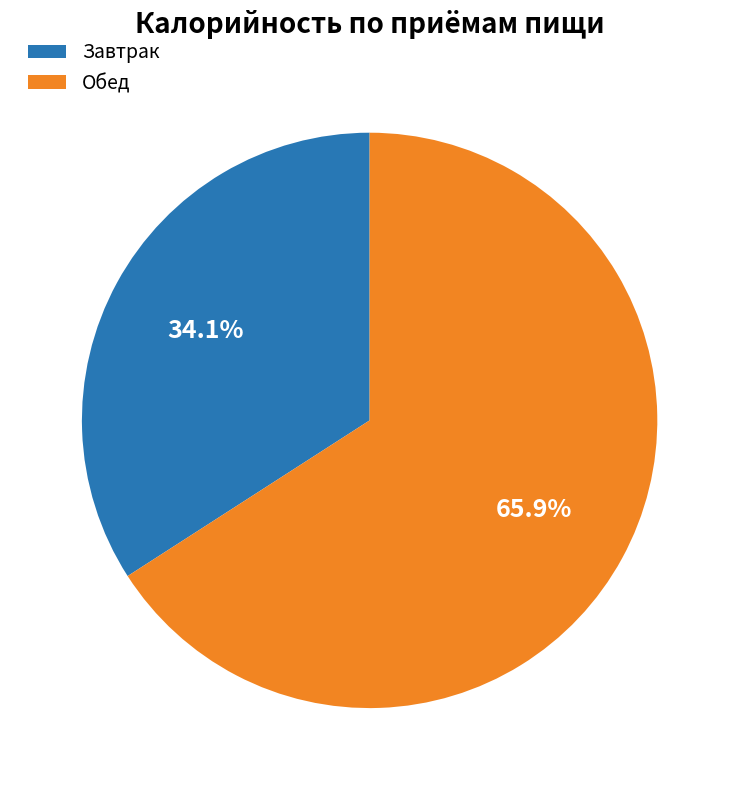

Rank the categories by value from lowest to highest.

Завтрак, Обед